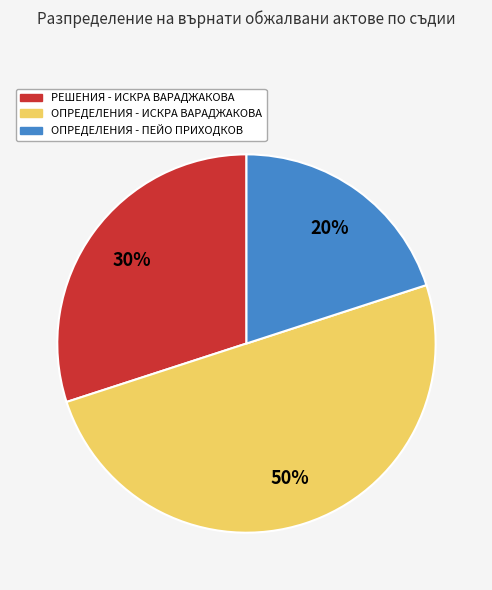

To the nearest percent, what is the average slice percentage?

33%